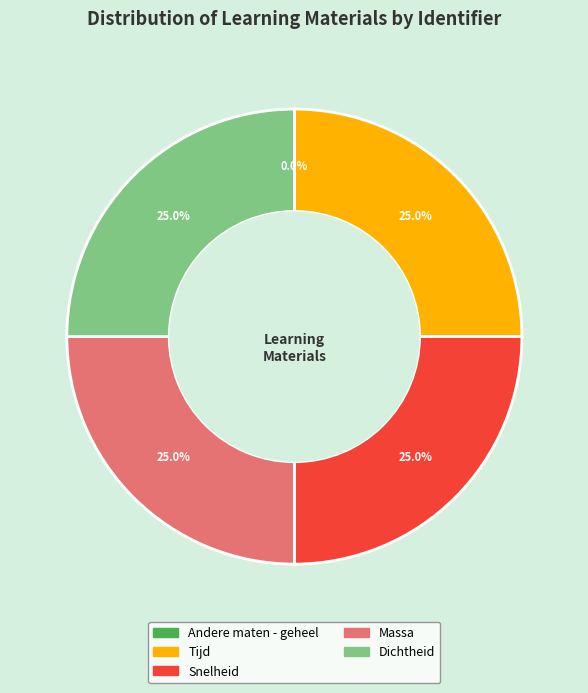

Is Massa the majority of the pie?

No